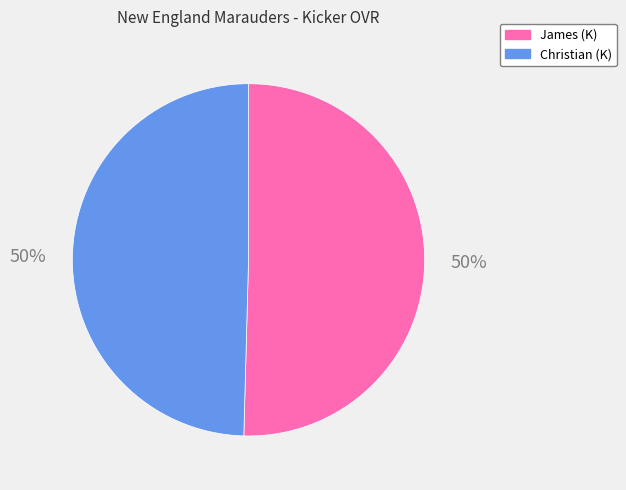

To the nearest percent, what is the combined percentage of Christian and James?

100%